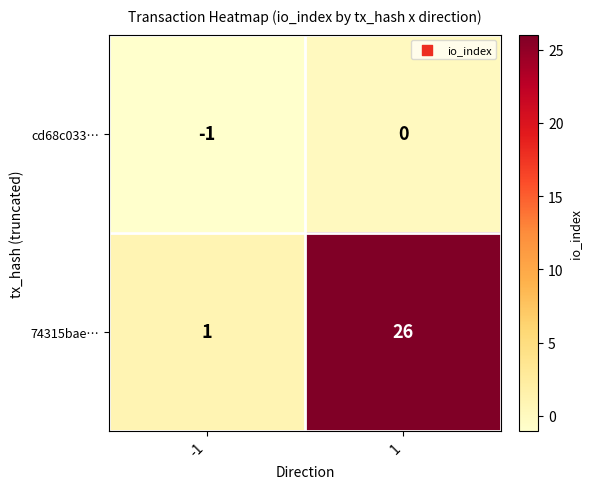

Which series changed the most between -1 and 1?

74315bae…